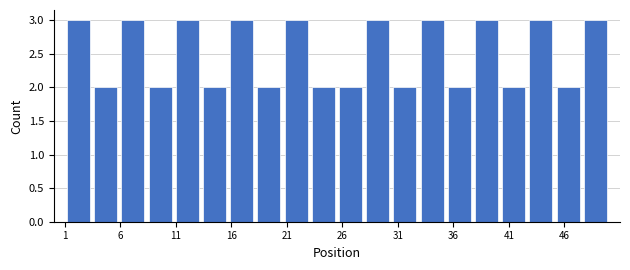

What is the height of the bar covering 30.40 to 32.85 on the x-axis? Neither the bar edges nor the heights are printed on the chart, so give them approximately, as read against the axes.

2